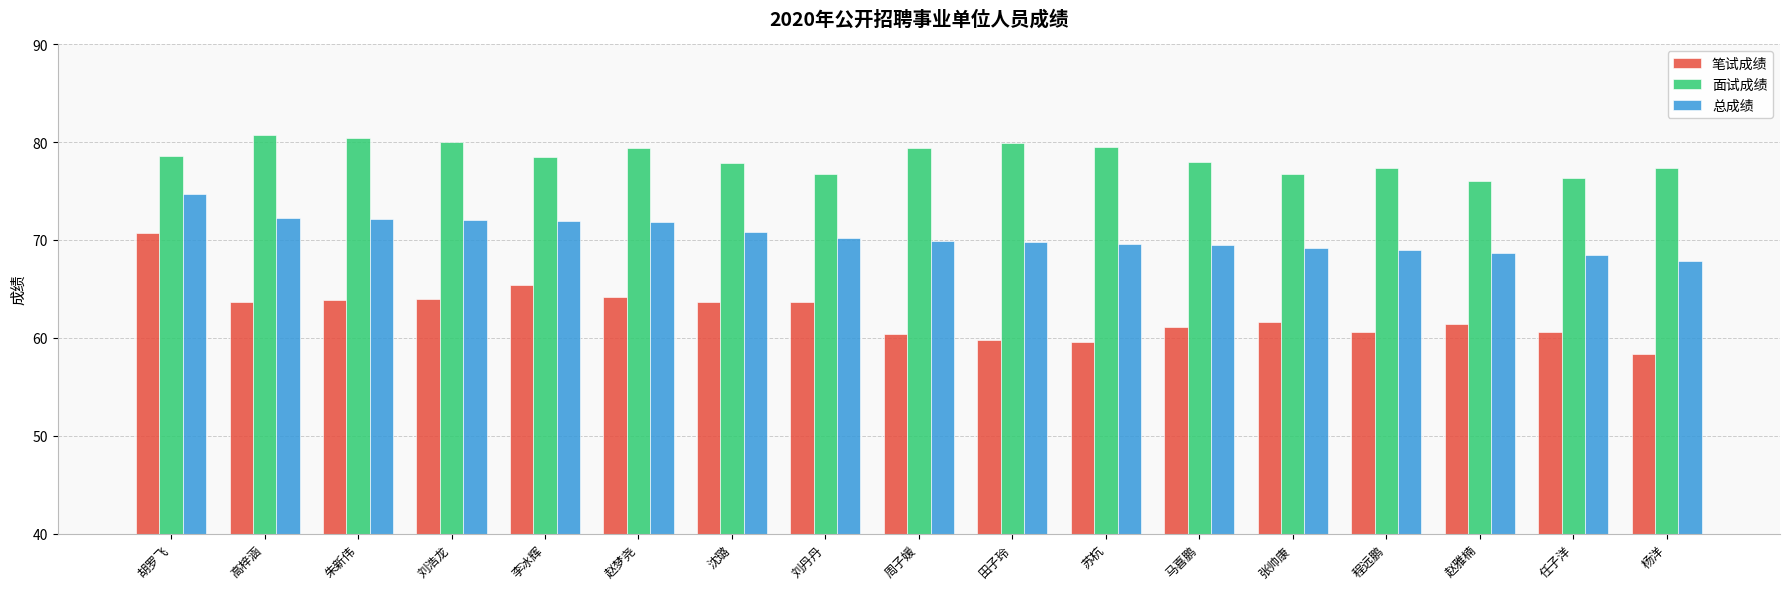

Which series has the largest range (max minus min)?

笔试成绩